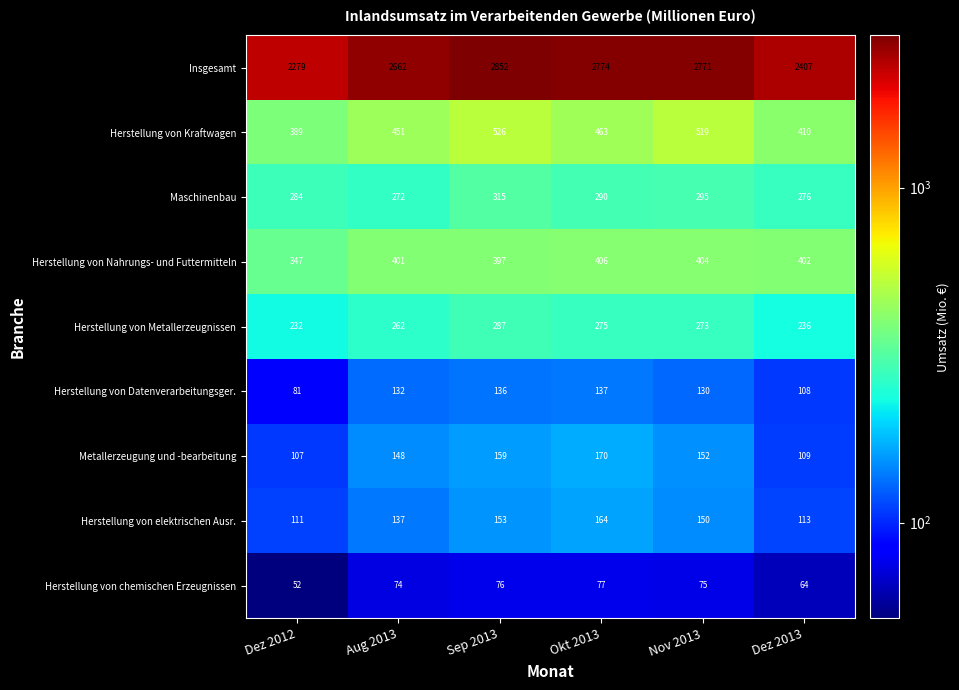

At which category is the sum across all series the highest?

Sep 2013